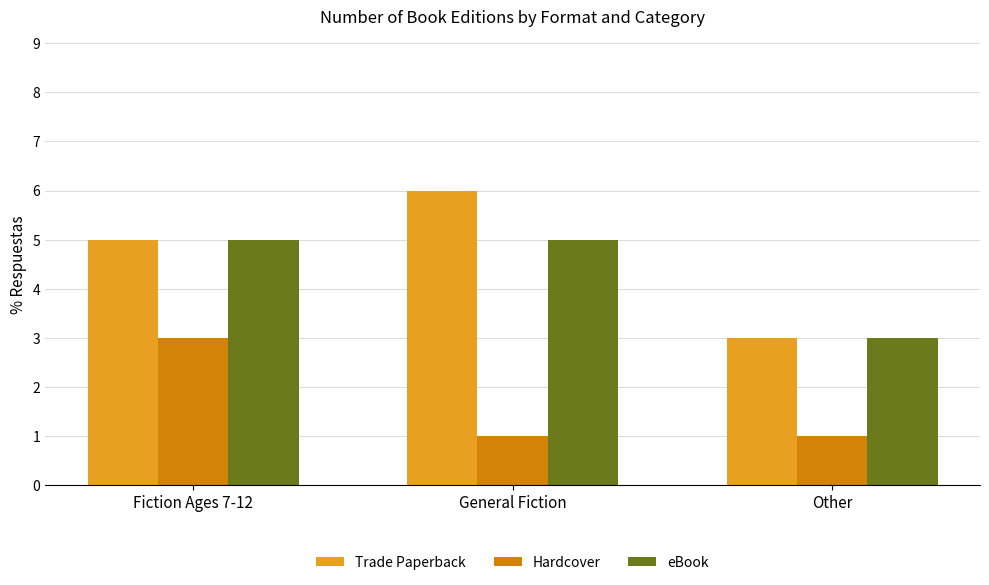

True or false: Hardcover has a value of 0 at Other.

False